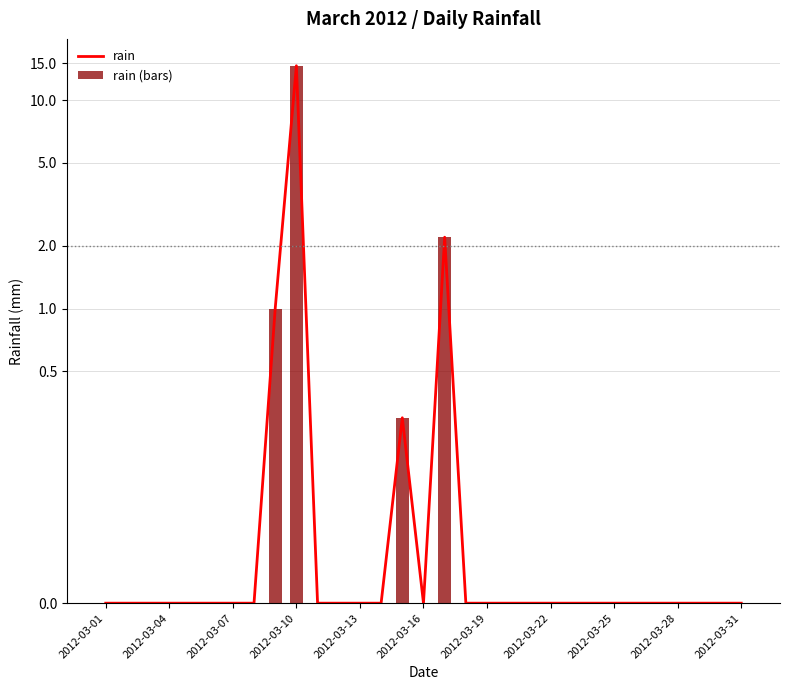

What is the highest value of the rain series?

14.6